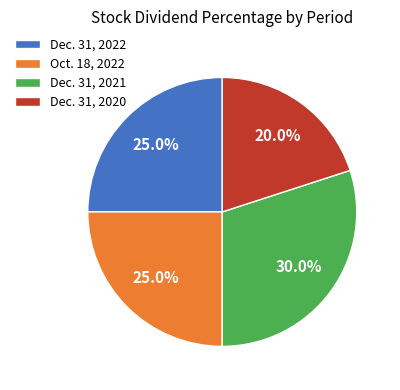

To the nearest percent, what is the combined percentage of Dec. 31, 2021 and Oct. 18, 2022?

55%